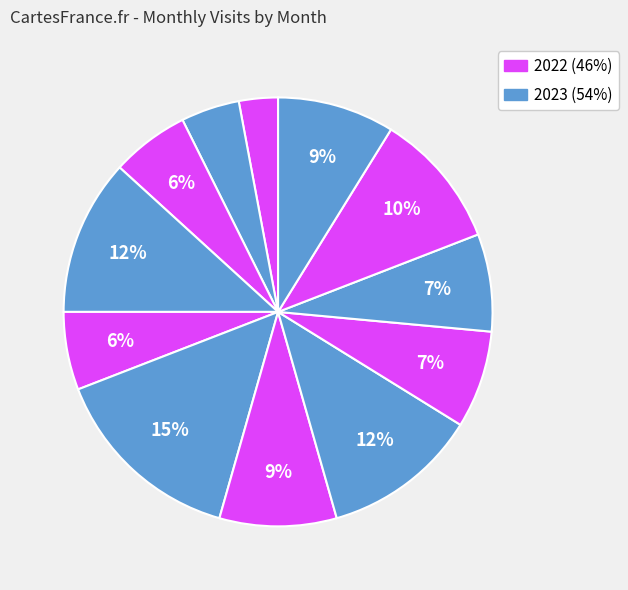

Count the number of slices in the pie.

12